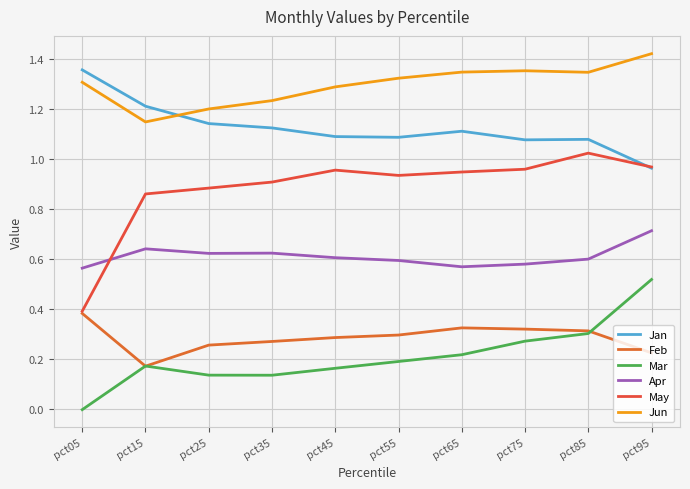

At pct15, list the series in order from smallest to largest.

Feb, Mar, Apr, May, Jun, Jan